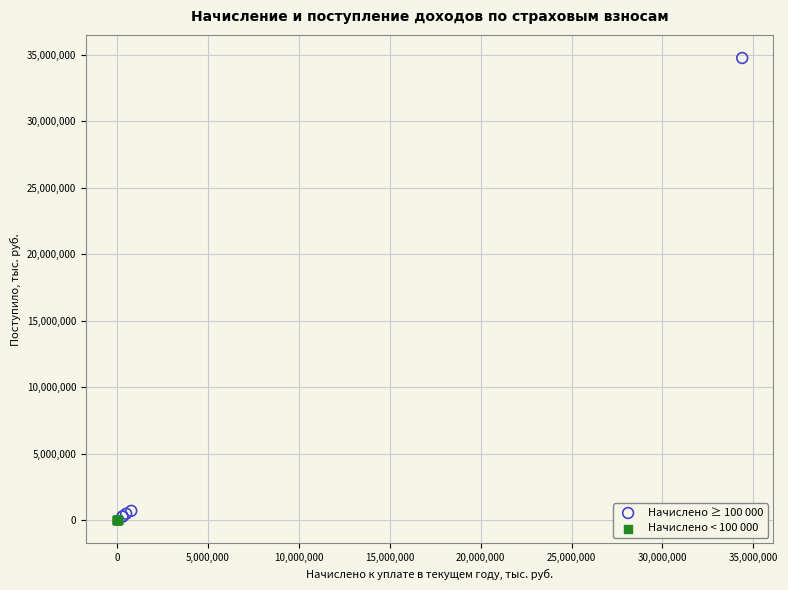

Which series reaches the maximum Y coordinate?

Начислено ≥ 100 000